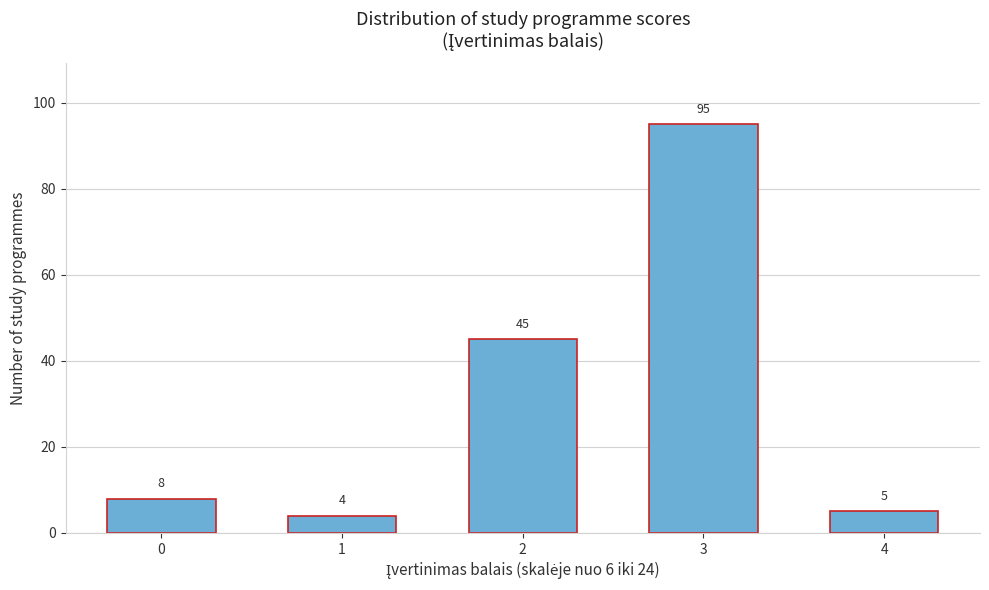

Reading left to right, what are all the values shown in this chart?

0=8	1=4	2=45	3=95	4=5